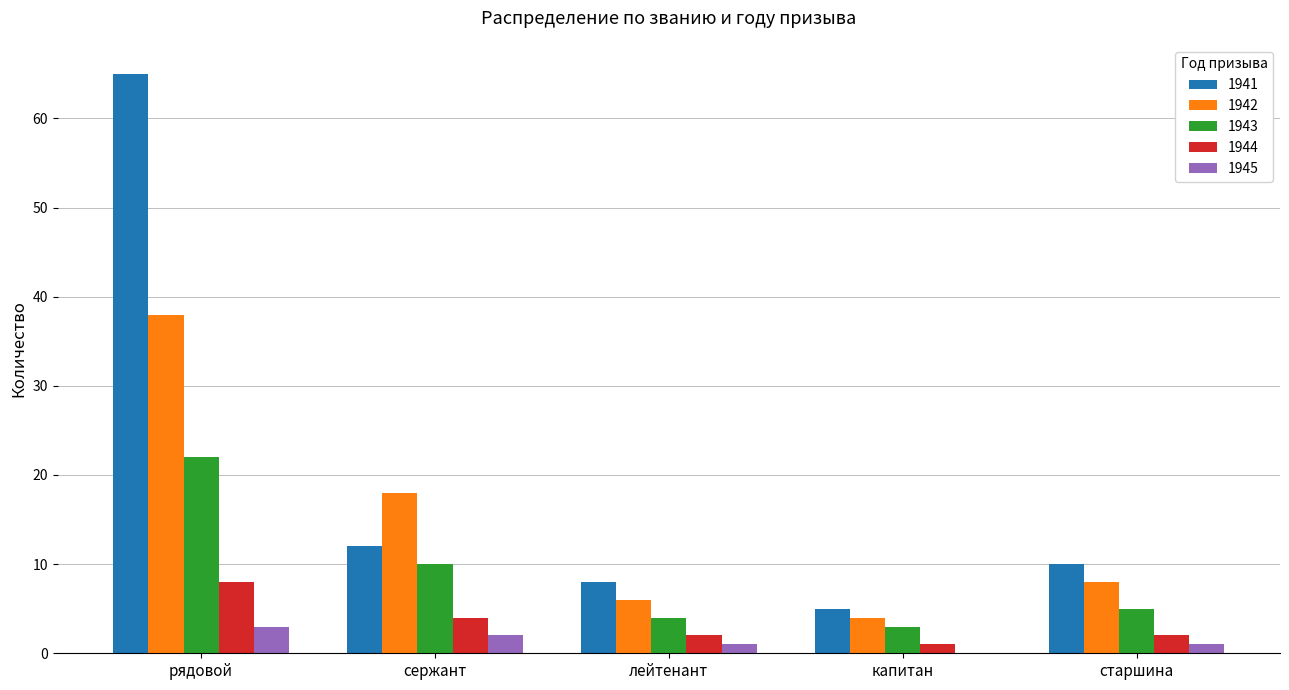

Is it true that 1942 equals 24 at сержант?

False